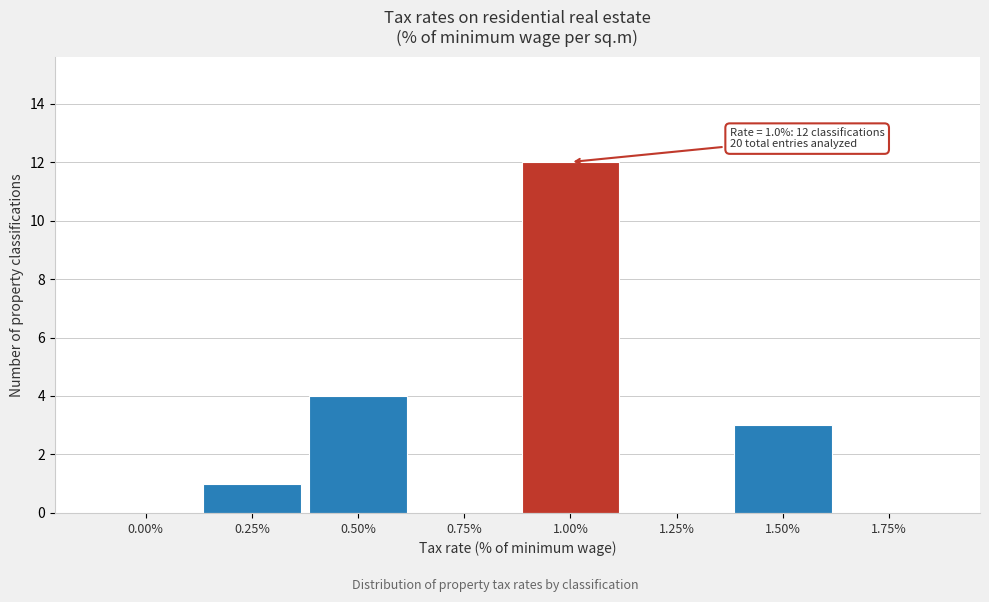

Reading left to right, extract all data points from this chart.

0.00%=0	0.25%=1	0.50%=4	0.75%=0	1.00%=12	1.25%=0	1.50%=3	1.75%=0